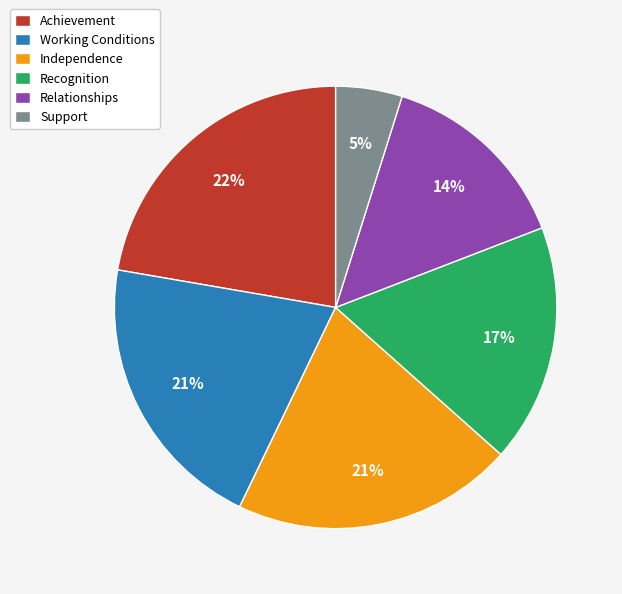

Is the sum of Relationships and Achievement greater than half?

No